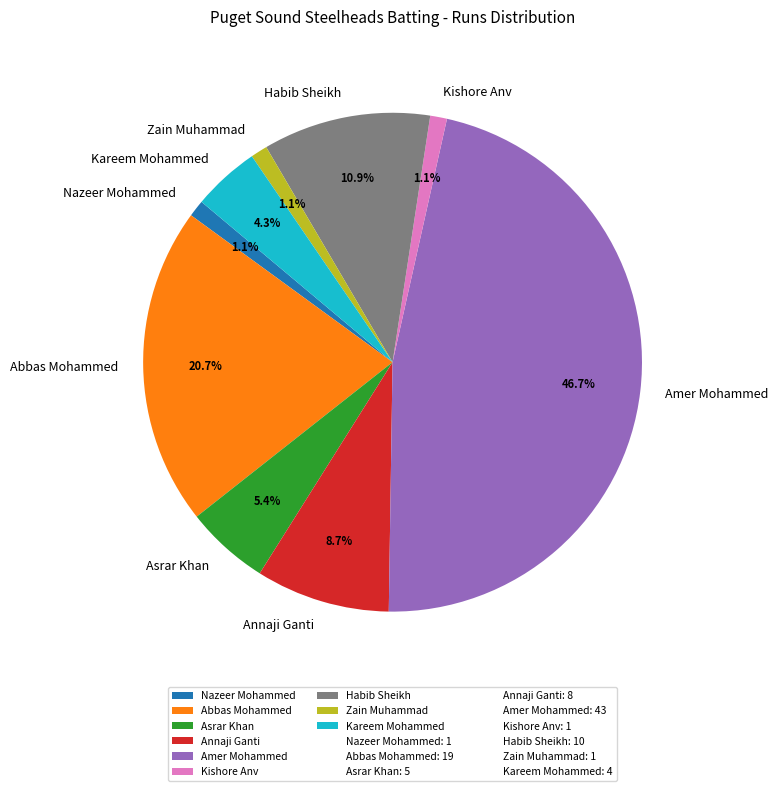

How many slices are in this pie chart?

9